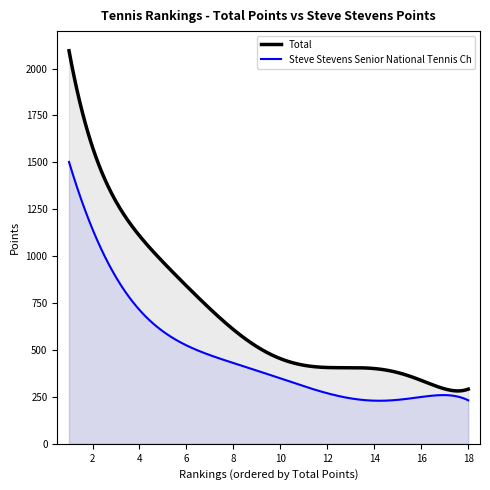

The value of Total at 9 is 540.0. True or false?

True